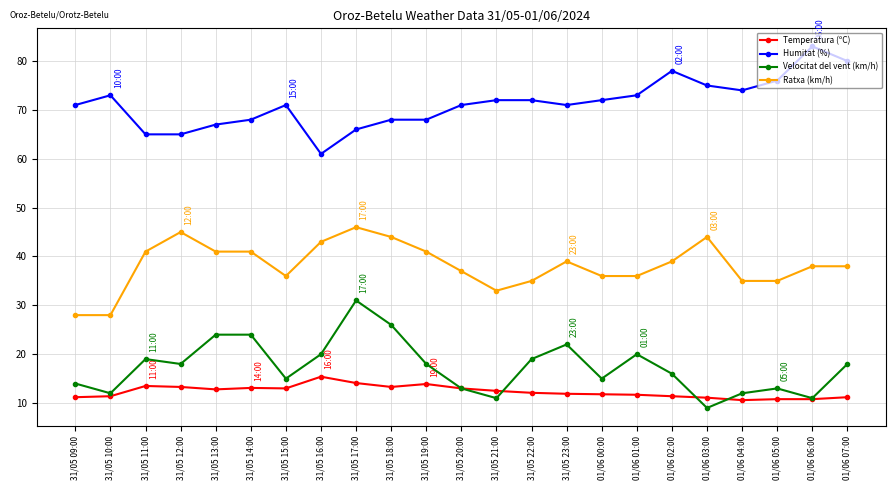

What is the spread (max minus min) of values at 01/06 04:00?

63.4